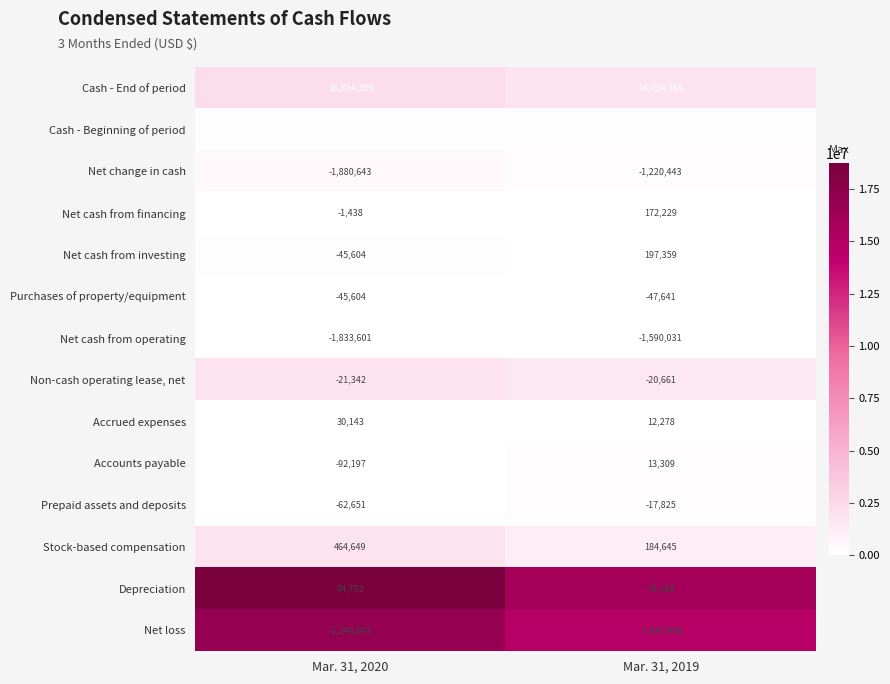

True or false: Net cash from financing has a value of -2339 at Mar. 31, 2020.

False